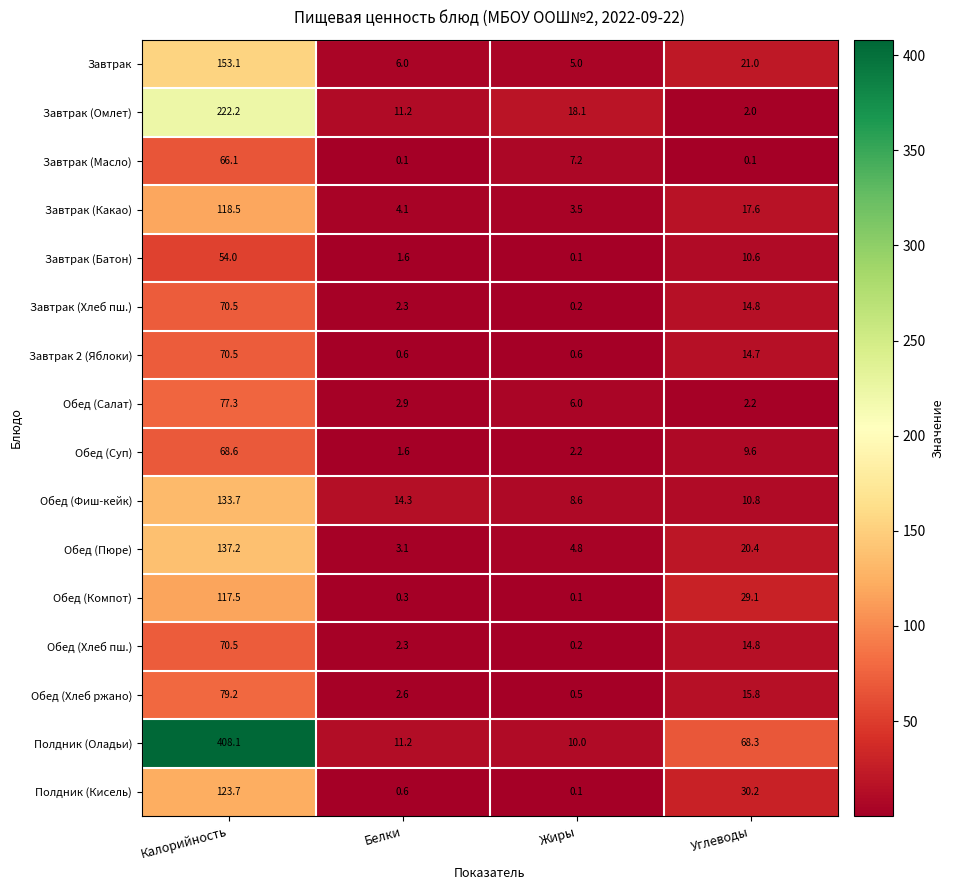

What is the maximum value shown in the chart?

408.1